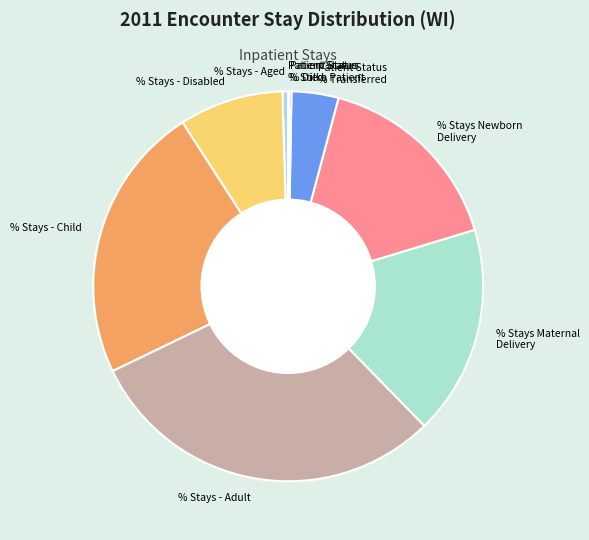

What is the largest slice in the pie chart?

% Stays - Adult